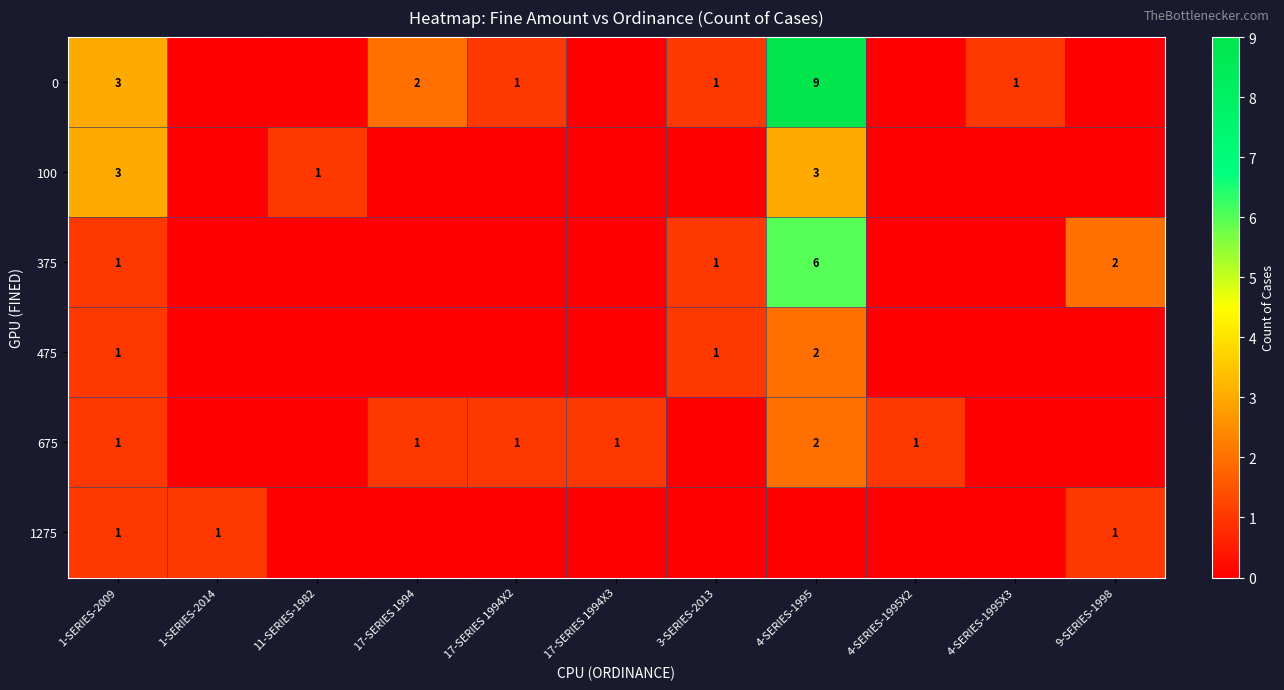

What is the spread (max minus min) of values at 9-SERIES-1998?

2